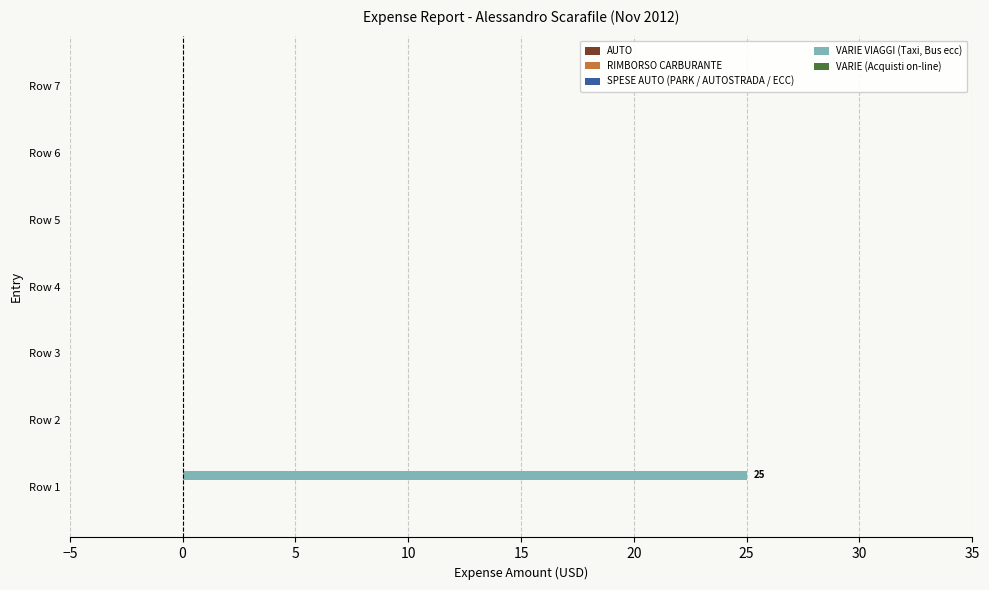

What is the sum of all values?

25